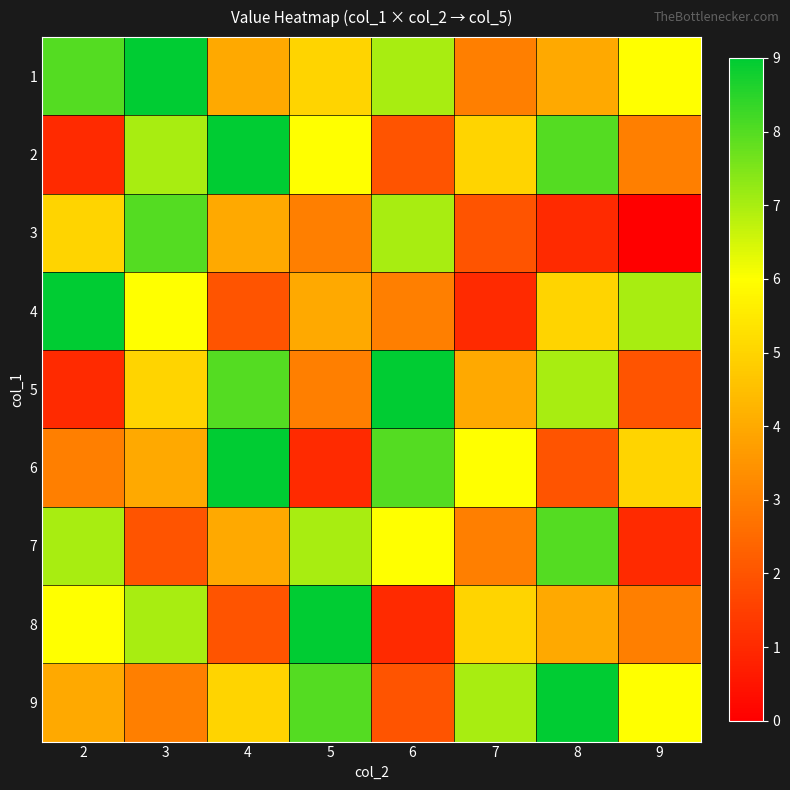

What is the total value across all series at 3?

51